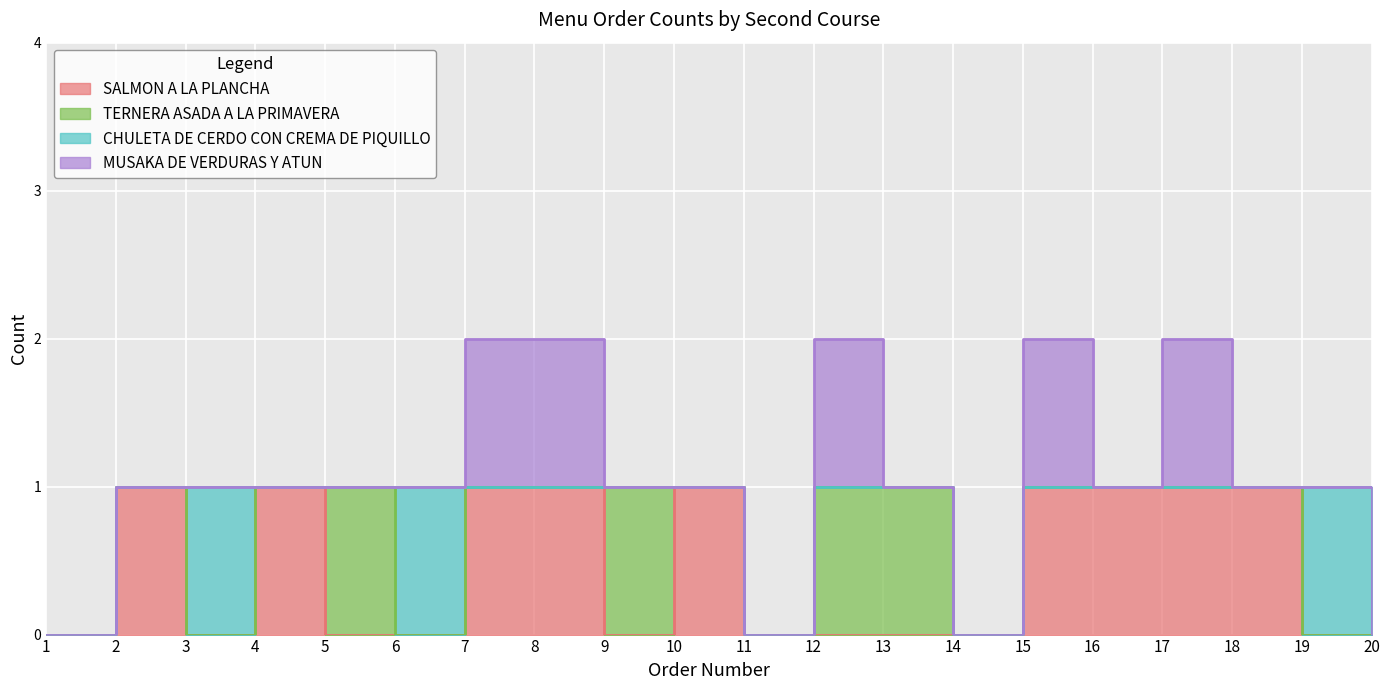

Is it true that CHULETA DE CERDO CON CREMA DE PIQUILLO equals 0 at 14?

True